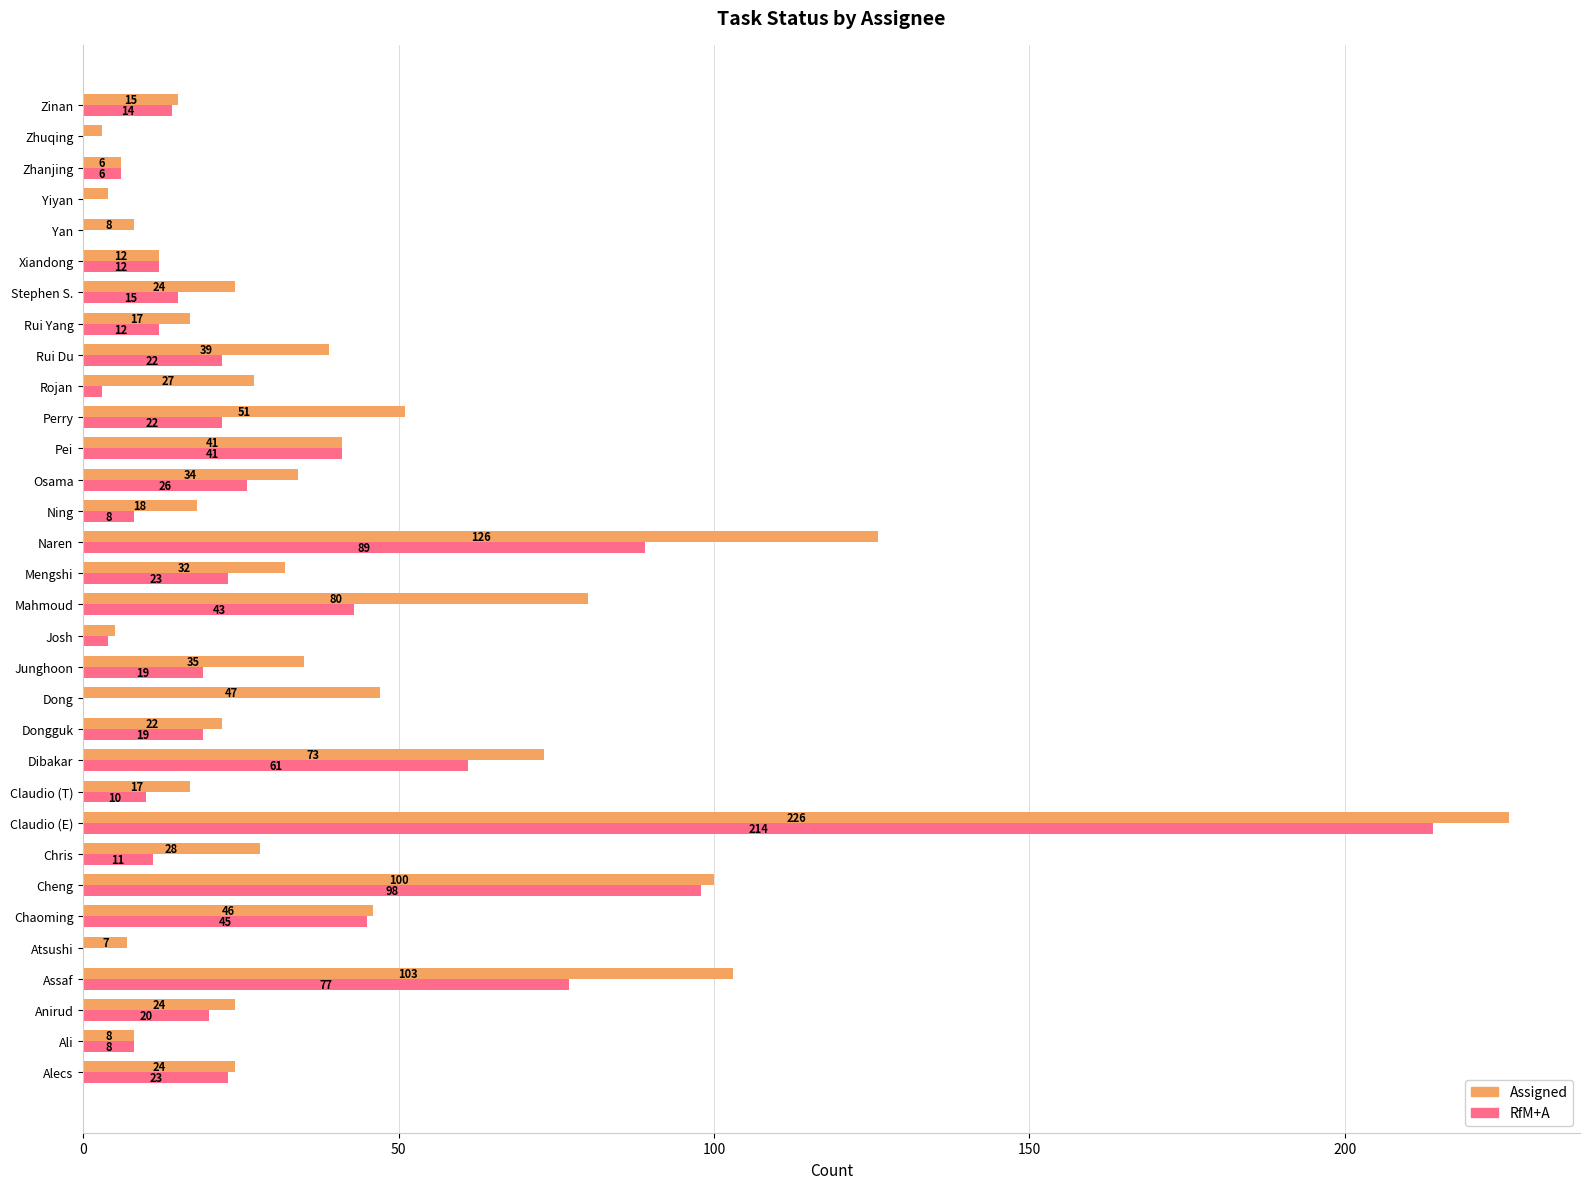

What is the greatest value displayed?

226